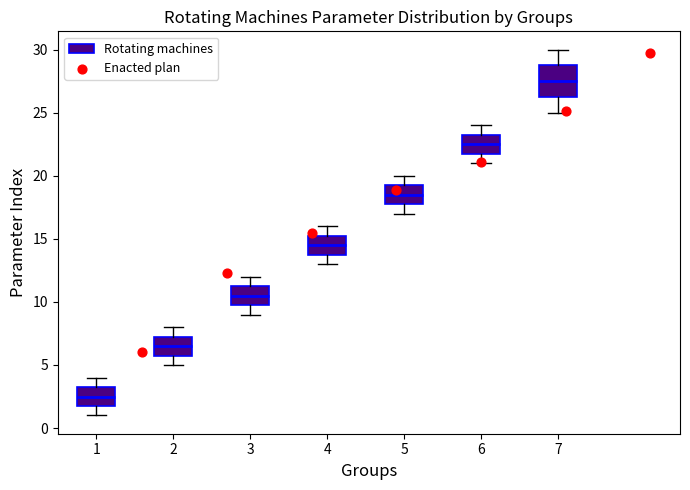

Where is the upper edge of the box at x = 3 on the y-axis? The values are not printed on the chart, so give them approximately, as read against the axis.

11.5